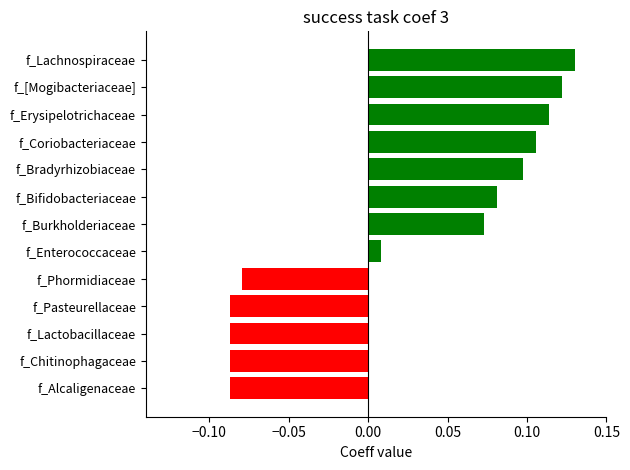

The value at f_Bifidobacteriaceae is 0.1. True or false?

True